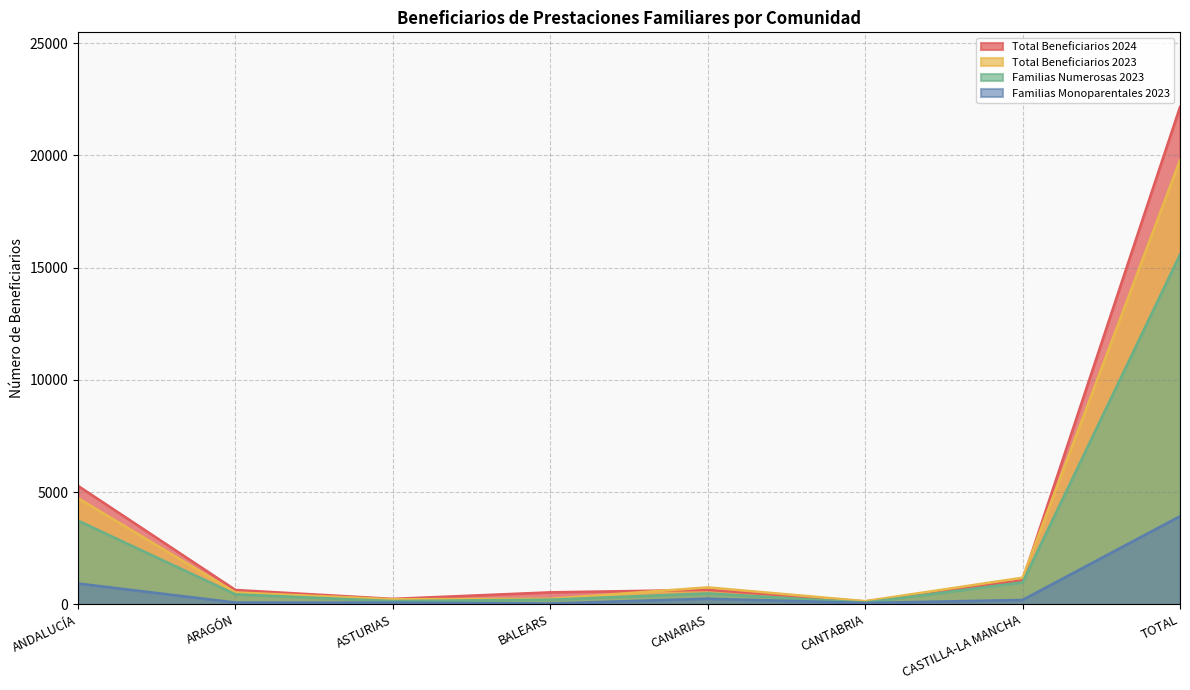

List the series in order of their peak value, highest first.

Total Beneficiarios 2024, Total Beneficiarios 2023, Familias Numerosas 2023, Familias Monoparentales 2023